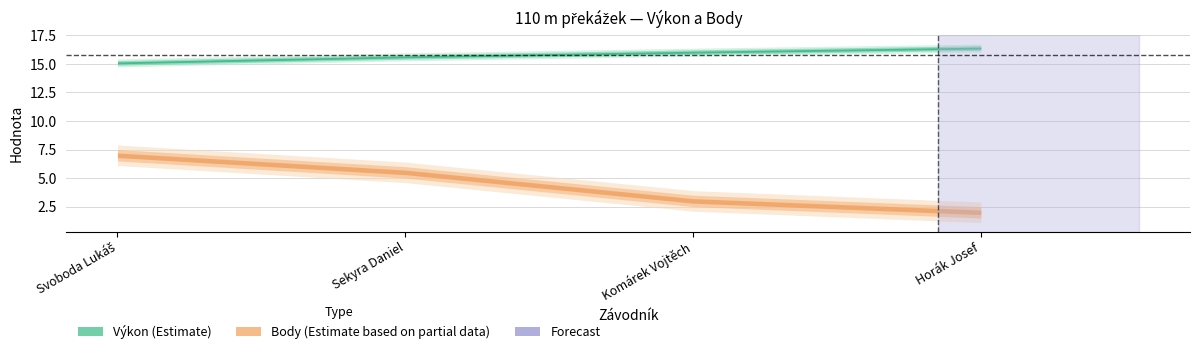

At which label is Body closest to 4?

Komárek Vojtěch